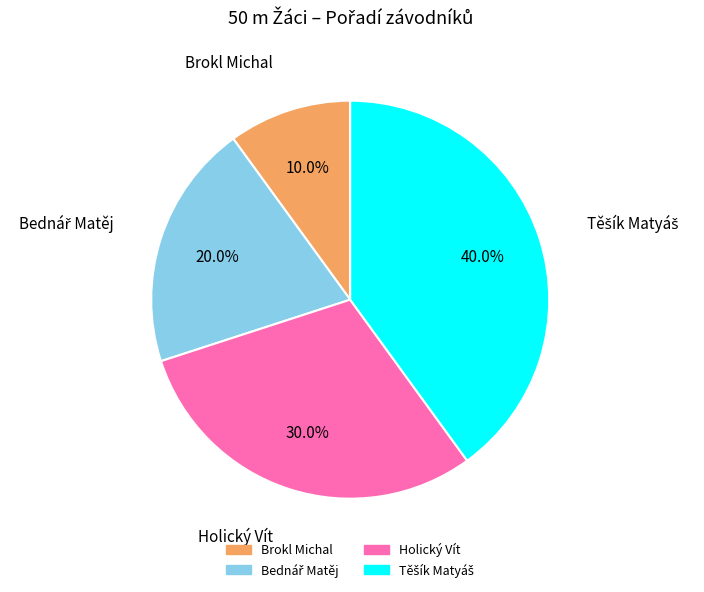

To the nearest percent, what portion does Brokl Michal represent?

10%